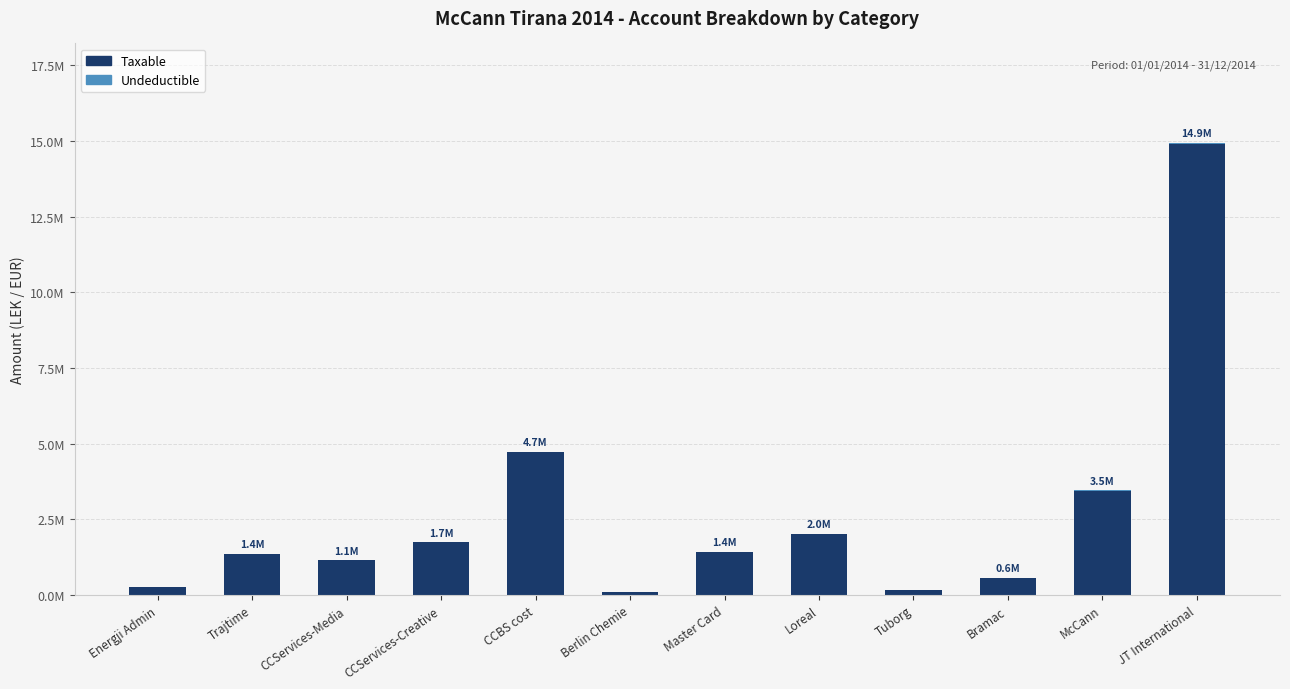

What is the highest value of the Taxable series?

14887859.8